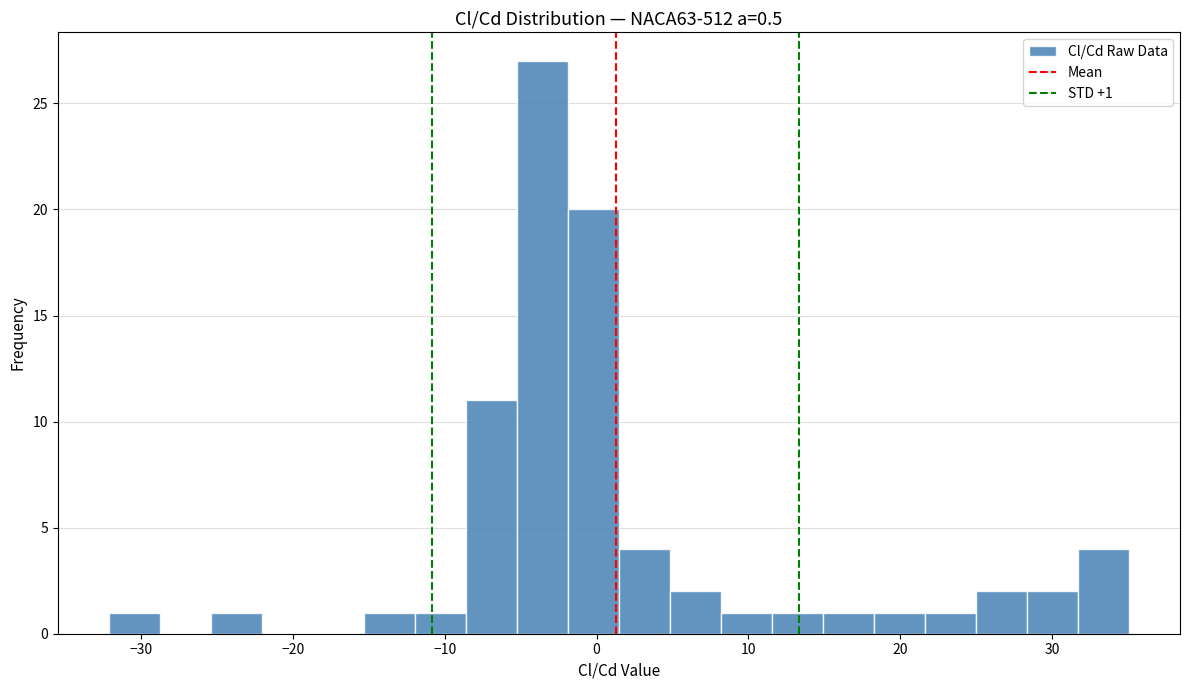

Around what value on the x-axis is the tallest bar? Give the approximate position of its centre, as read against the axis.

-4